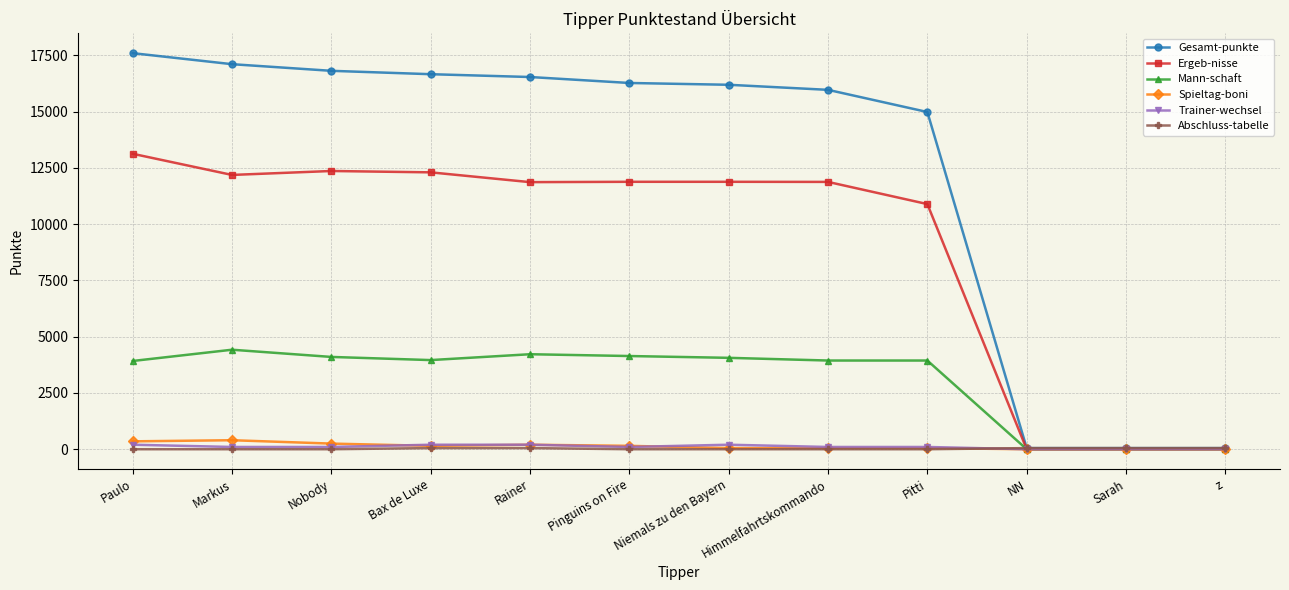

At which label does Ergeb-nisse reach its peak?

Paulo